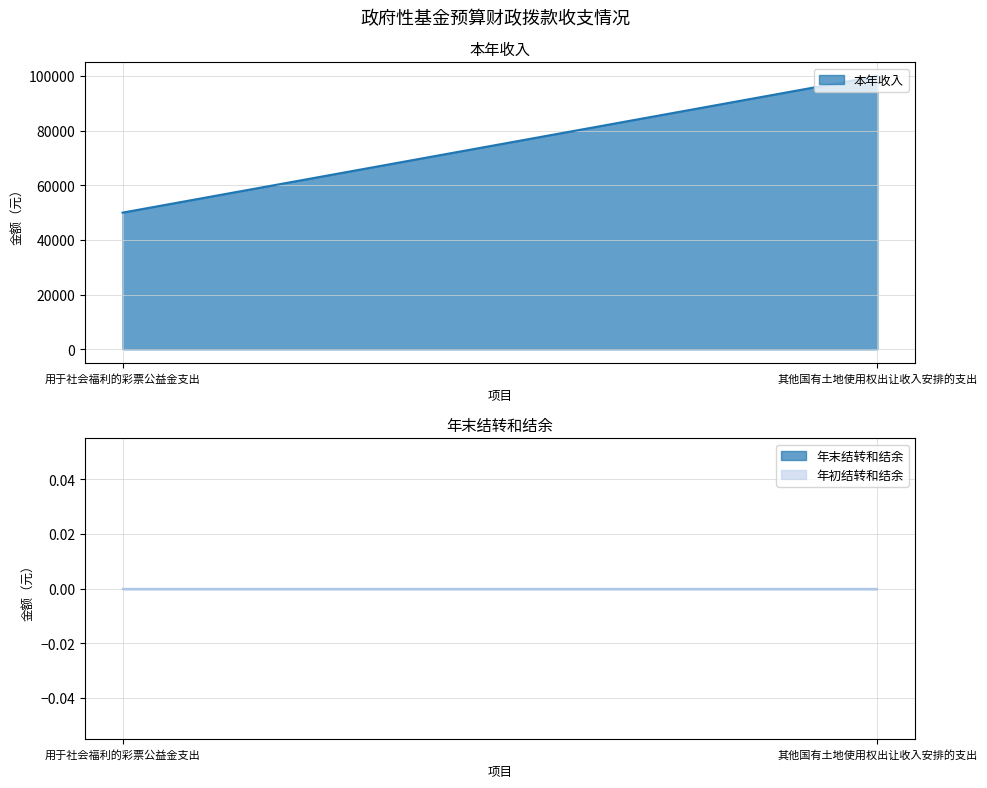

Which series has the largest range (max minus min)?

本年收入